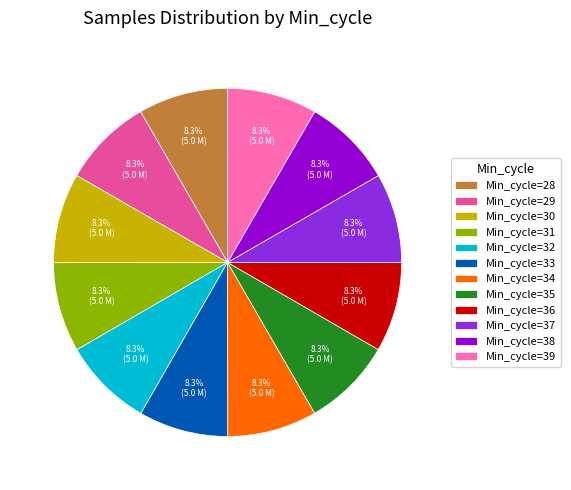

What is the ratio of the value at Min_cycle=30 to the value at Min_cycle=33?

1.0